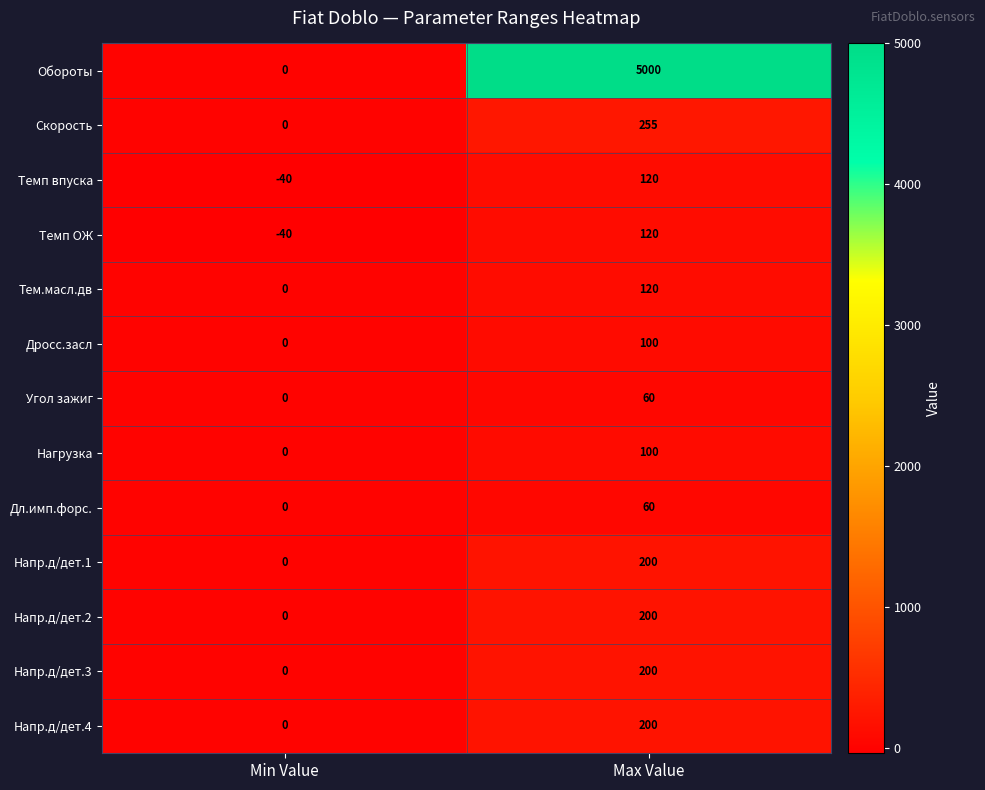

True or false: Напр.д/дет.1 has a value of 58 at Max Value.

False